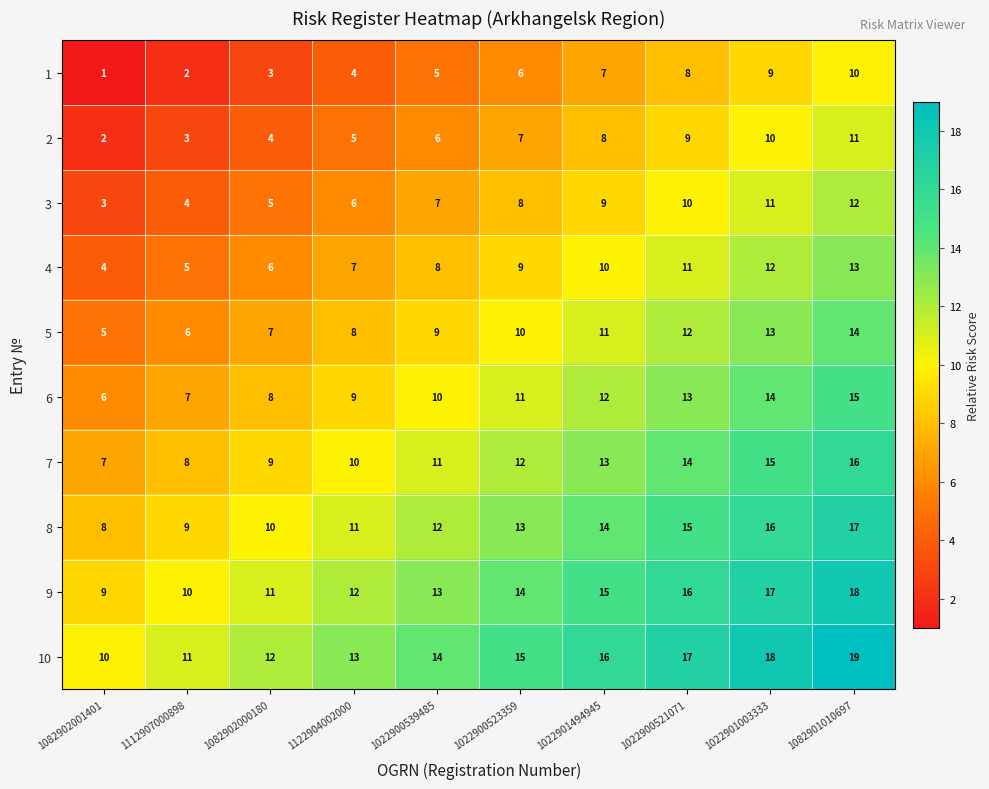

Which series has the largest total across all categories?

10